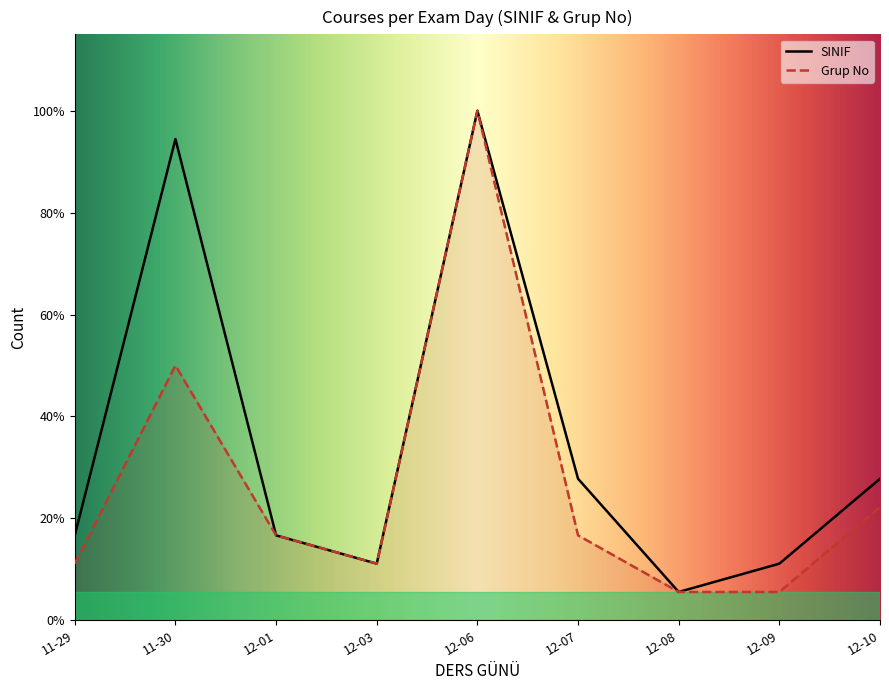

Which category has the lowest value in the Grup No series?

12-08